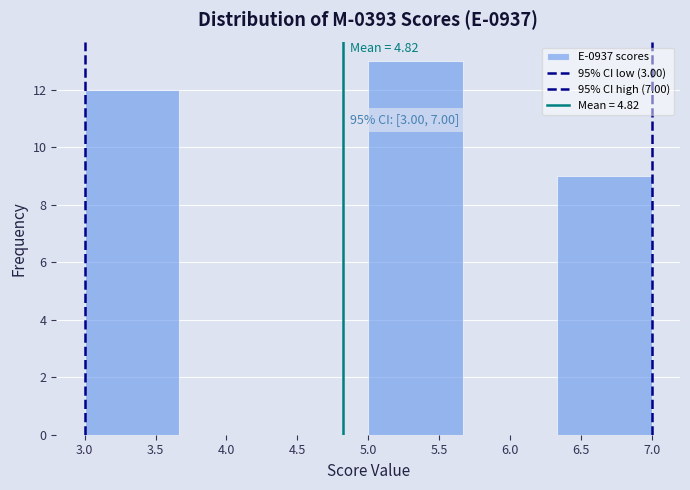

Over which range of the x-axis is the bar tallest?

5.00 to 5.65